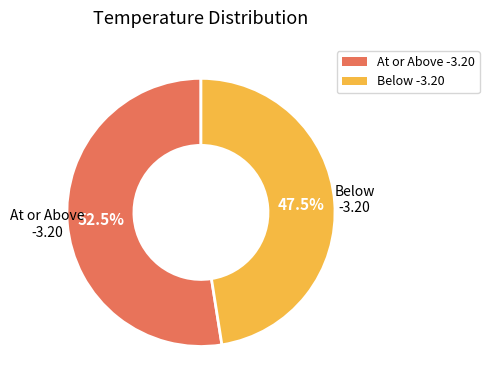

What percentage is NOT represented by Below -3.20?

52.5%